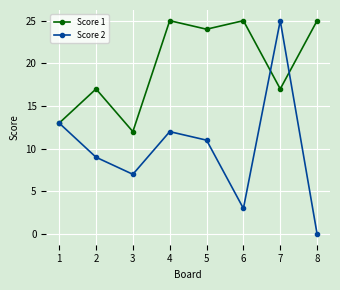

What are all the series names shown in the legend?

Score 1, Score 2